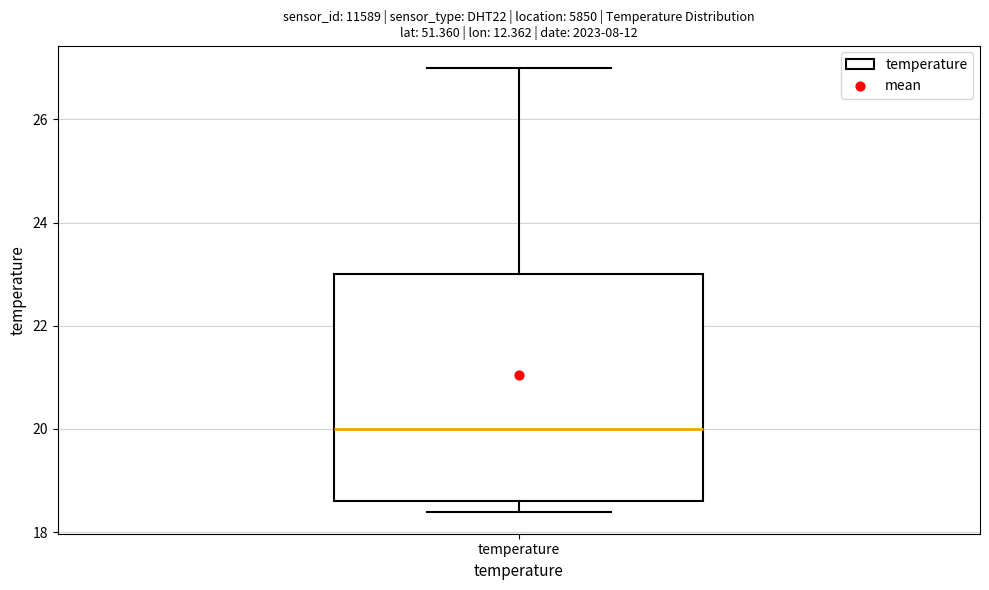

Where is the upper edge of the box for temperature on the y-axis? The values are not printed on the chart, so give them approximately, as read against the axis.

23.0